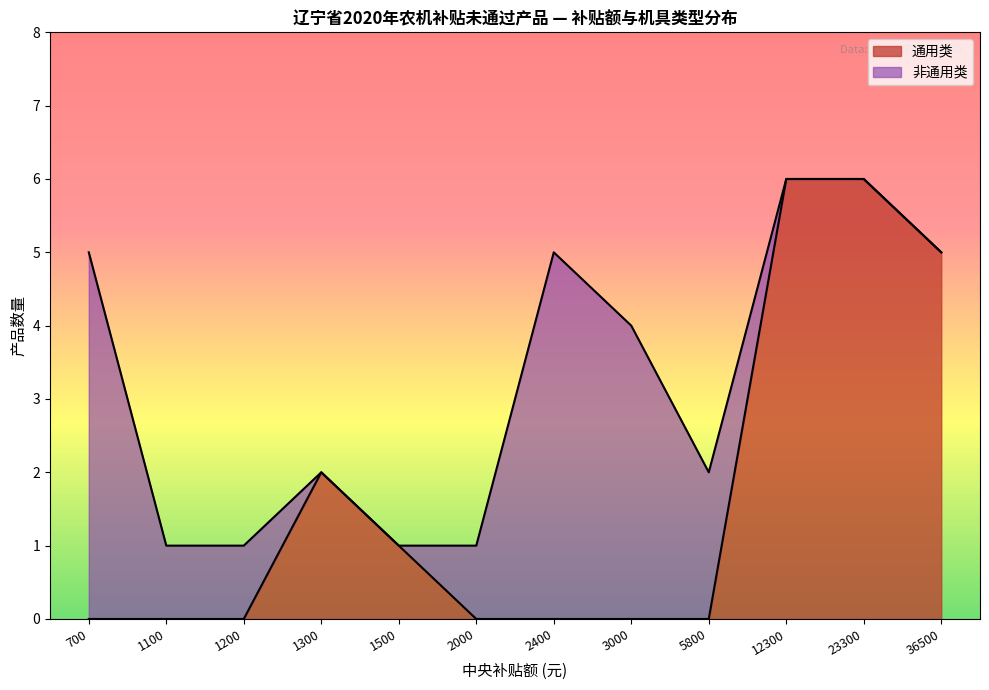

True or false: 通用类 has a value of 6 at 23300.

True